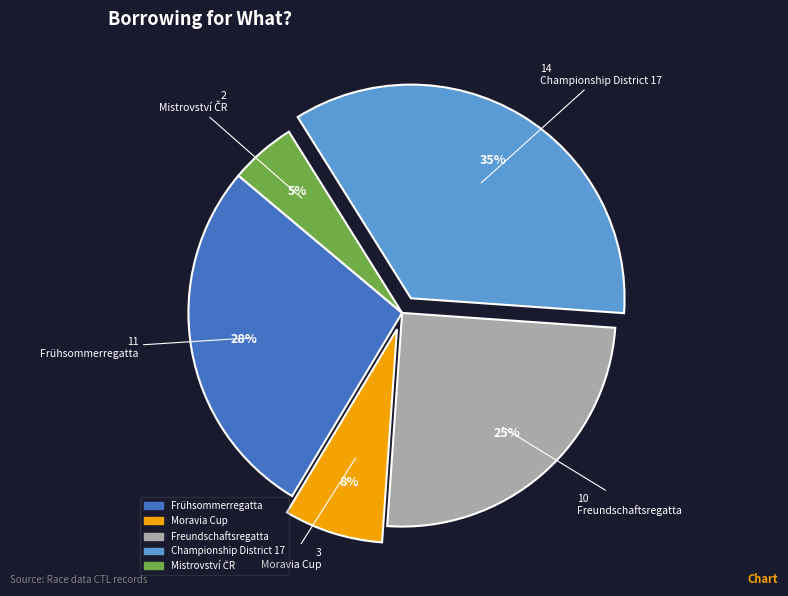

How many slices are in this pie chart?

5